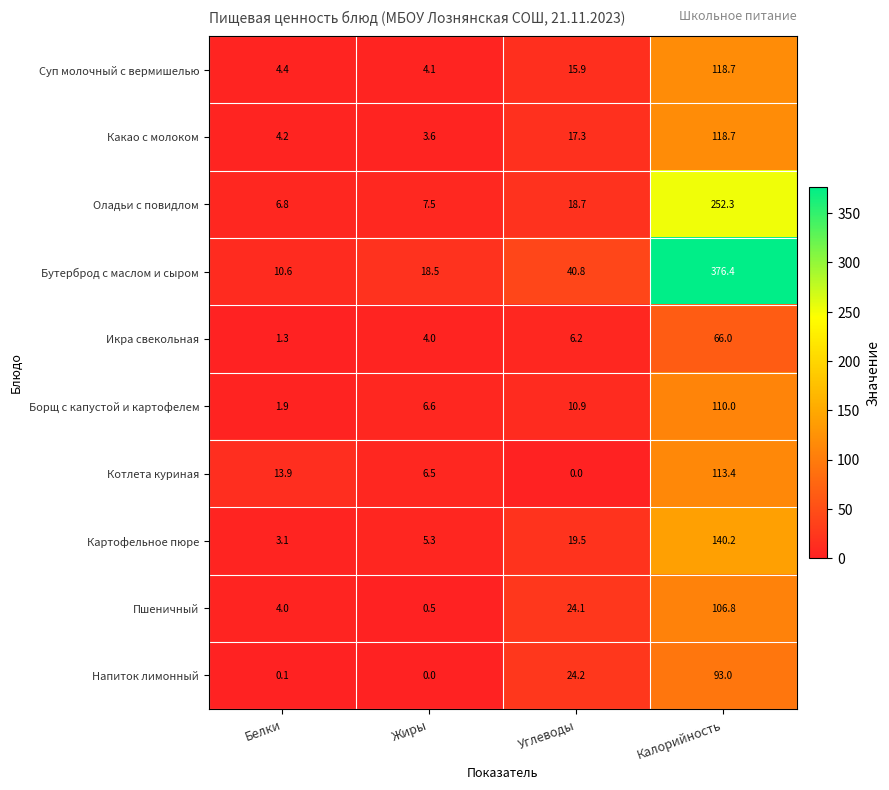

What is the highest value of the Какао с молоком series?

118.7